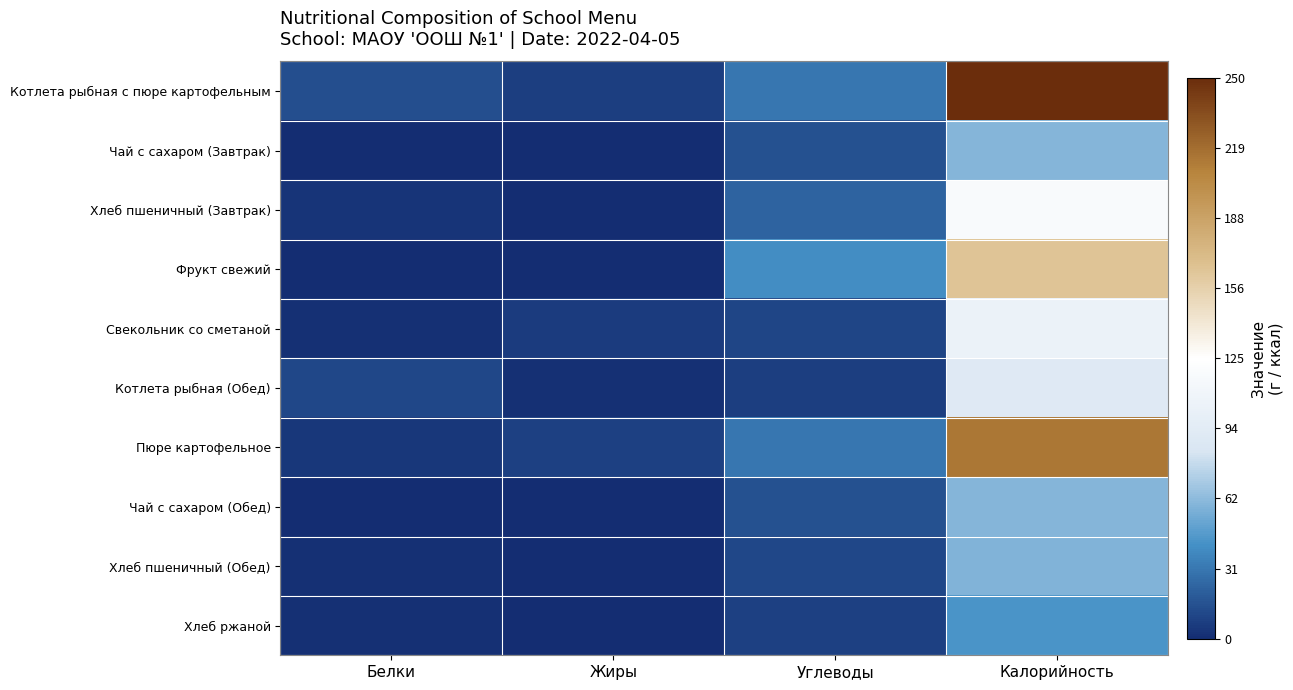

Reading left to right, transcribe all the data shown in this chart.

Котлета рыбная с пюре картофельным: Белки=14.4	Жиры=7.7	Углеводы=31.0	Калорийность=250.9
Чай с сахаром (Завтрак): Белки=0.1	Жиры=0.0	Углеводы=15.0	Калорийность=60.0
Хлеб пшеничный (Завтрак): Белки=3.8	Жиры=0.4	Углеводы=22.6	Калорийность=118.0
Фрукт свежий: Белки=0.8	Жиры=0.0	Углеводы=40.5	Калорийность=165.0
Свекольник со сметаной: Белки=1.9	Жиры=6.3	Углеводы=10.5	Калорийность=104.2
Котлета рыбная (Обед): Белки=11.2	Жиры=1.7	Углеводы=7.7	Калорийность=90.4
Пюре картофельное: Белки=4.2	Жиры=8.1	Углеводы=31.1	Калорийность=214.0
Чай с сахаром (Обед): Белки=0.1	Жиры=0.0	Углеводы=15.0	Калорийность=60.0
Хлеб пшеничный (Обед): Белки=1.9	Жиры=0.2	Углеводы=11.3	Калорийность=59.0
Хлеб ржаной: Белки=1.6	Жиры=0.3	Углеводы=8.3	Калорийность=43.5